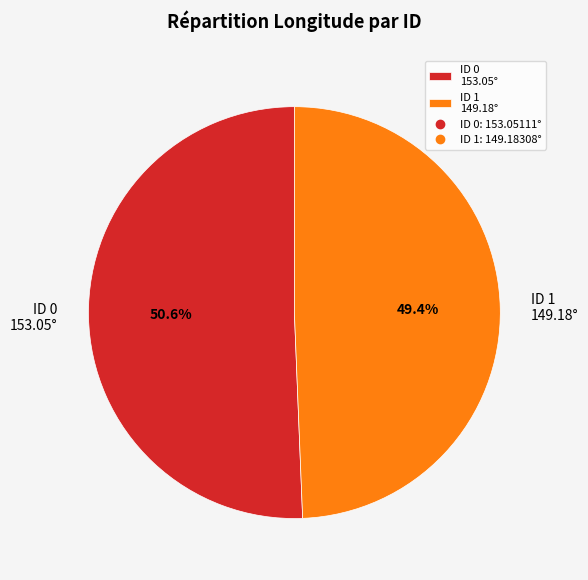

Which has a higher value, ID 0 153.05° or ID 1 149.18°?

ID 0 153.05°